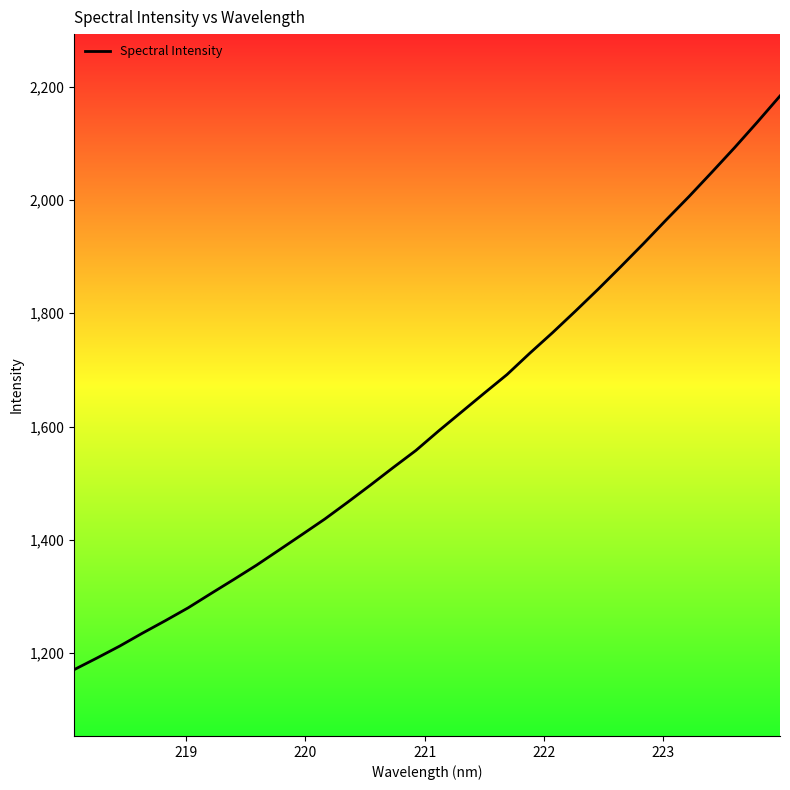

What is the greatest value displayed?

2183.6